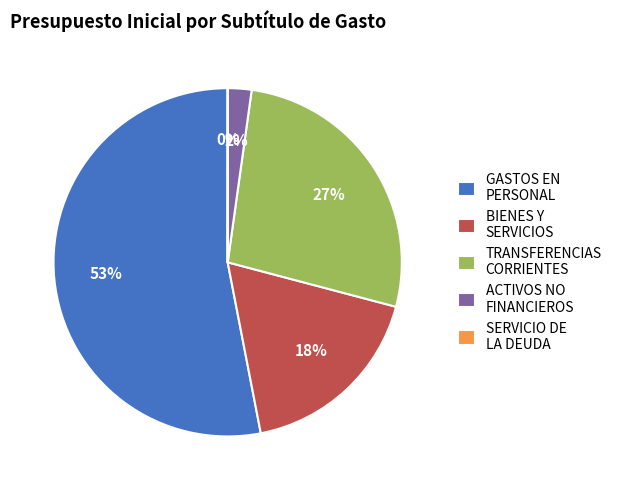

To the nearest percent, what is the average slice percentage?

20%